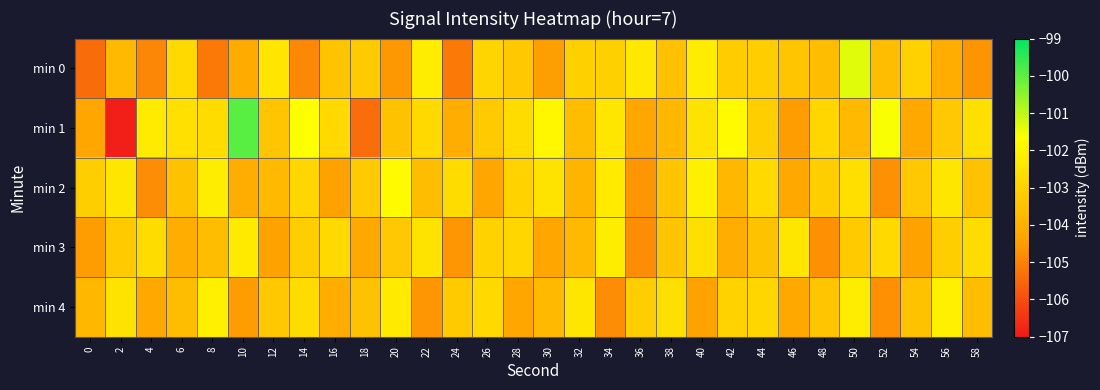

Reading left to right, what are all the values shown in this chart?

min 0: 0=-105.4	2=-103.7	4=-104.9	6=-102.8	8=-105.1	10=-104.2	12=-102.4	14=-104.9	16=-103.4	18=-103.2	20=-104.6	22=-102.2	24=-105.1	26=-102.9	28=-103.3	30=-104.4	32=-103.0	34=-103.1	36=-102.3	38=-103.5	40=-102.2	42=-103.2	44=-103.2	46=-103.4	48=-103.6	50=-101.3	52=-103.6	54=-103.0	56=-104.1	58=-104.6
min 1: 0=-104.3	2=-106.9	4=-102.3	6=-102.6	8=-102.7	10=-100.0	12=-103.4	14=-101.7	16=-102.8	18=-105.4	20=-103.5	22=-102.8	24=-104.1	26=-103.2	28=-102.7	30=-101.9	32=-103.6	34=-102.4	36=-104.3	38=-103.8	40=-102.5	42=-101.8	44=-103.1	46=-104.5	48=-102.9	50=-103.7	52=-101.6	54=-104.2	56=-103.3	58=-102.6
min 2: 0=-103.1	2=-102.4	4=-104.8	6=-103.5	8=-102.2	10=-104.1	12=-103.7	14=-102.9	16=-104.4	18=-103.2	20=-101.8	22=-103.6	24=-102.7	26=-104.3	28=-103.0	30=-102.5	32=-103.9	34=-102.3	36=-104.6	38=-103.4	40=-102.1	42=-103.8	44=-102.8	46=-104.2	48=-103.1	50=-102.6	52=-104.7	54=-103.3	56=-102.4	58=-103.5
min 3: 0=-104.5	2=-103.2	4=-102.7	6=-104.1	8=-103.6	10=-102.3	12=-104.4	14=-103.1	16=-102.8	18=-104.2	20=-103.3	22=-102.5	24=-104.6	26=-103.0	28=-102.9	30=-104.3	32=-103.7	34=-102.2	36=-104.8	38=-103.4	40=-102.6	42=-104.1	44=-103.5	46=-102.4	48=-104.7	50=-103.2	52=-102.8	54=-104.4	56=-103.1	58=-102.7
min 4: 0=-103.8	2=-102.5	4=-104.2	6=-103.6	8=-102.1	10=-104.5	12=-103.3	14=-102.7	16=-104.1	18=-103.5	20=-102.3	22=-104.6	24=-103.2	26=-102.8	28=-104.3	30=-103.7	32=-102.4	34=-104.8	36=-103.1	38=-102.6	40=-104.4	42=-103.0	44=-102.9	46=-104.2	48=-103.4	50=-102.2	52=-104.7	54=-103.5	56=-102.1	58=-103.6